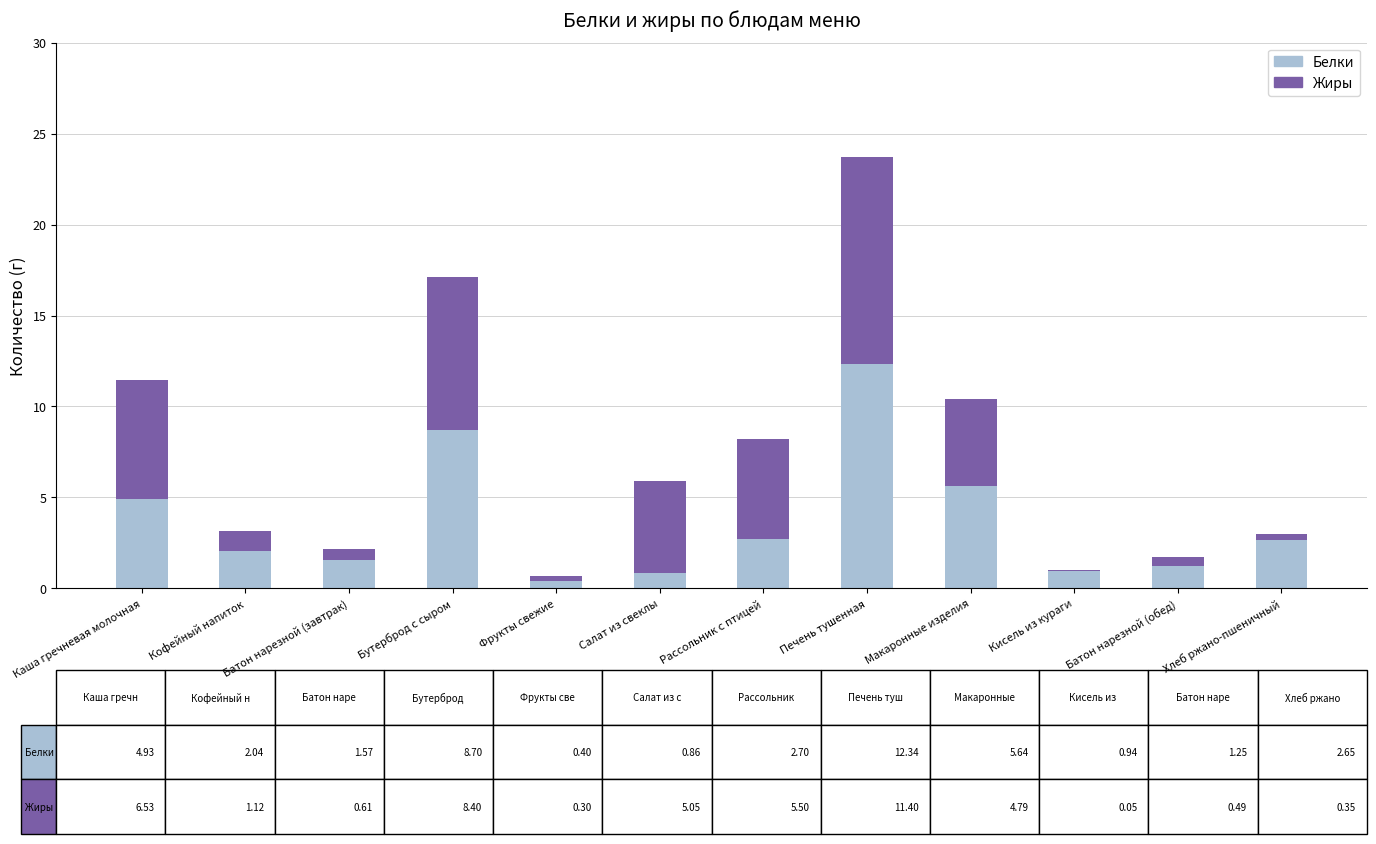

Are the bars horizontal?

No